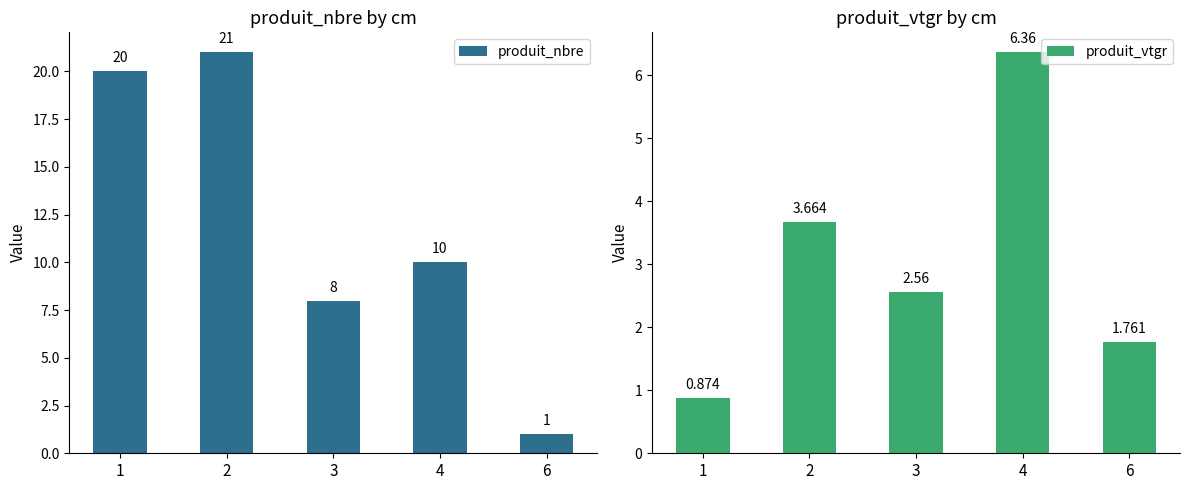

What is the maximum value for produit_vtgr?

6.4